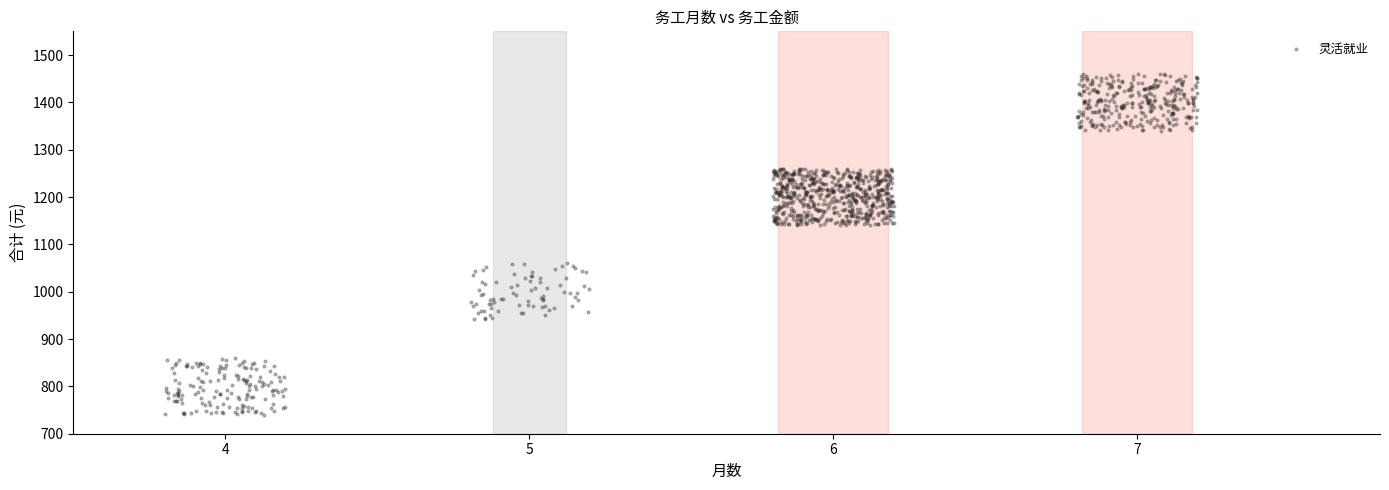

What is the range of X values (max minus min)?

3.4